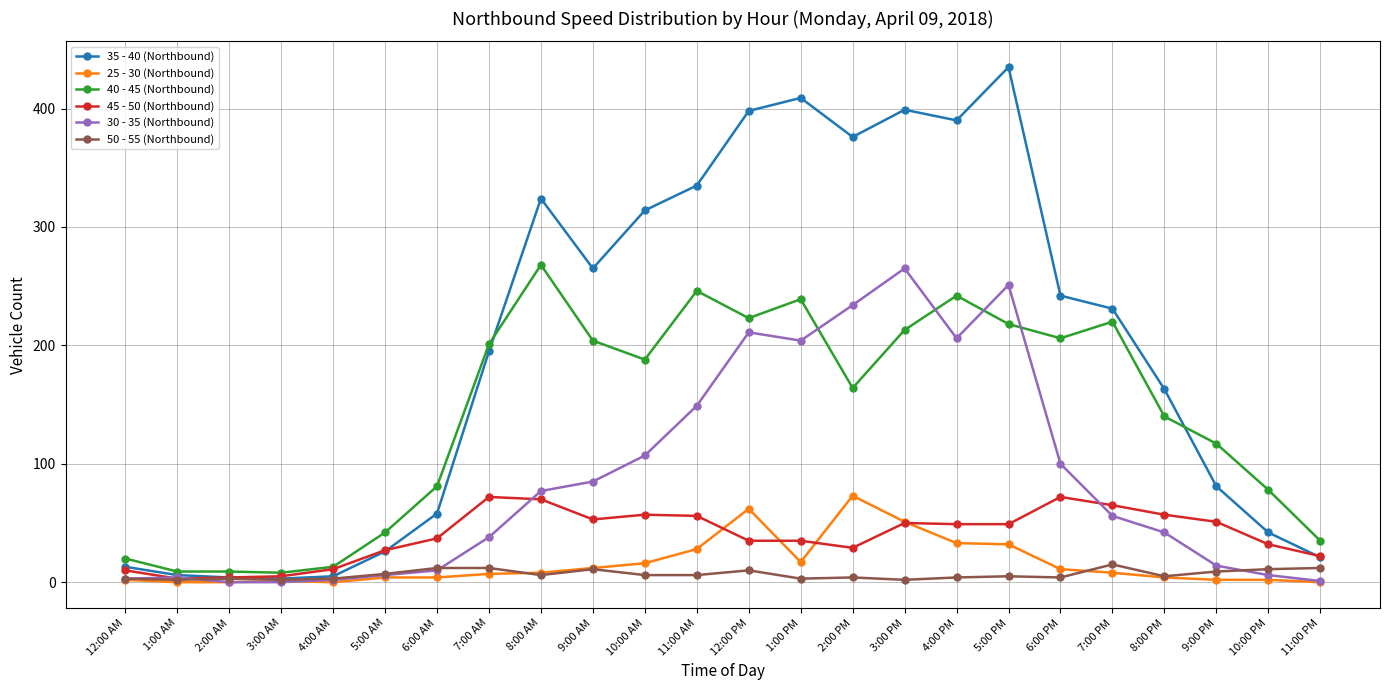

The 45 - 50 (Northbound) series shows 112 at 7:00 AM. True or false?

False